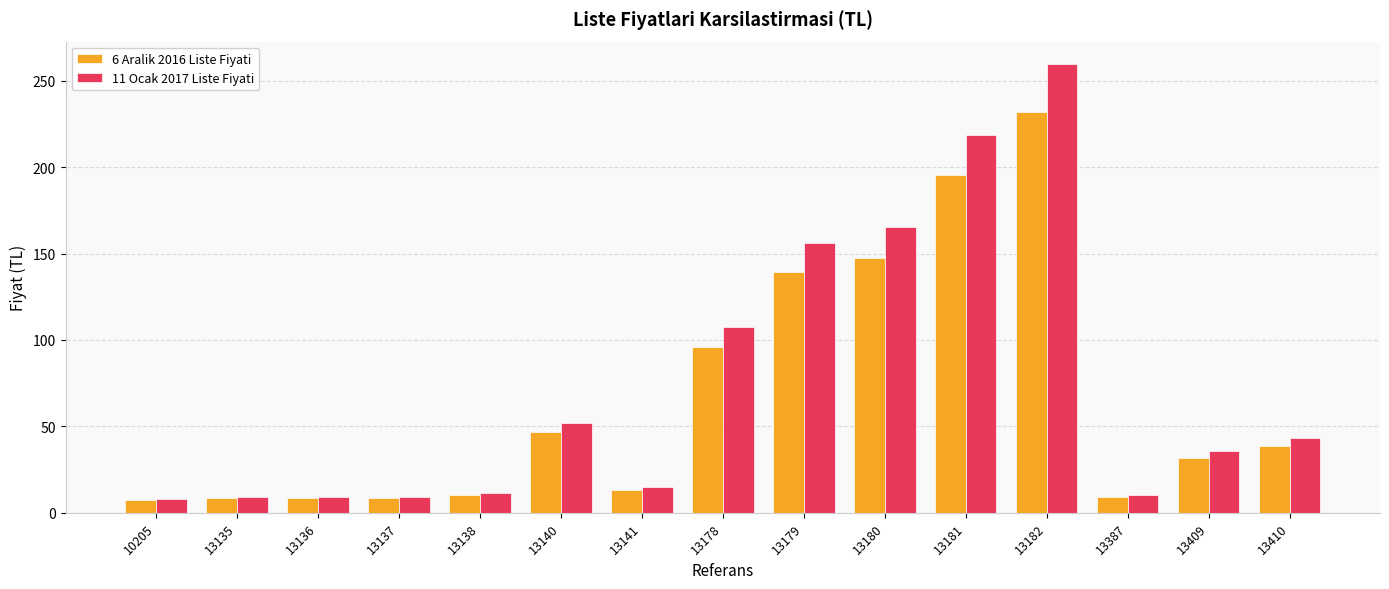

At which category does the chart reach its peak across all series?

13182